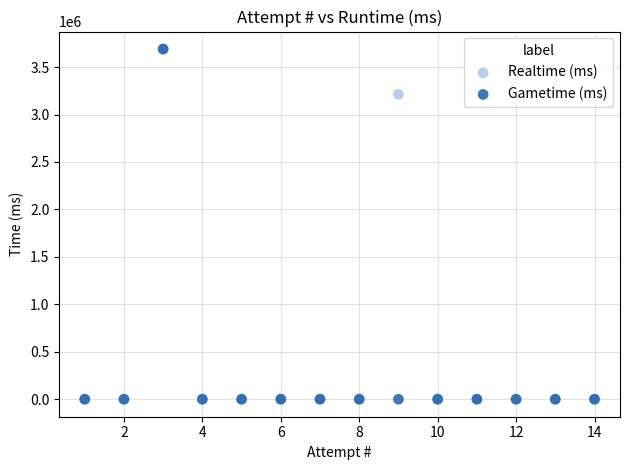

Across all series, what Y value is closest to 1844779?

3212305